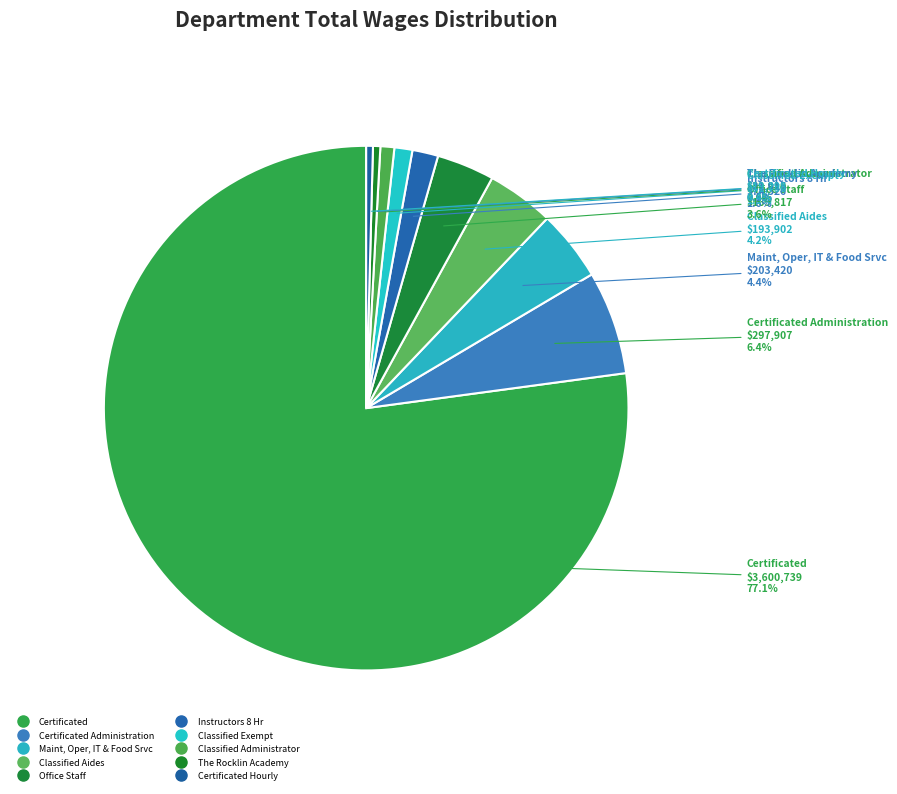

Which category has the smallest portion of the pie?

Certificated Hourly